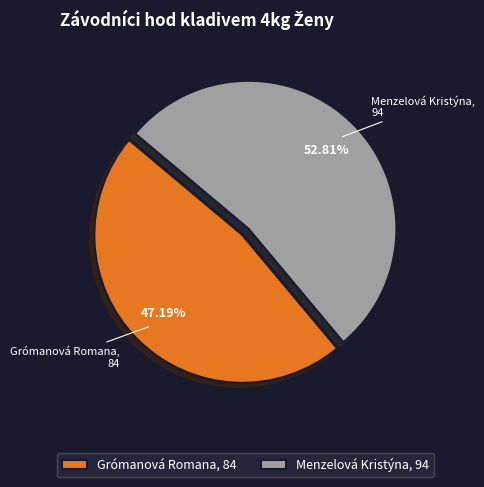

To the nearest percent, what is the average slice percentage?

50%